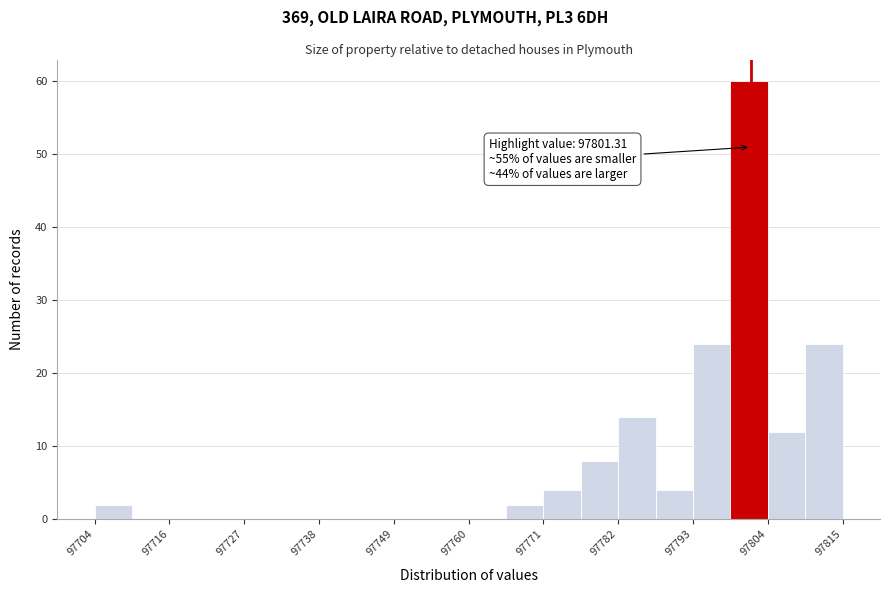

Around what value on the x-axis is the tallest bar? Give the approximate position of its centre, as read against the axis.

97802